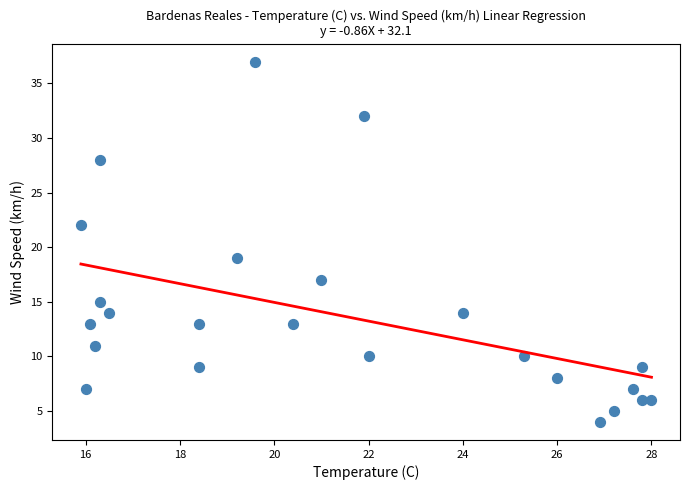

What is the range of Y values (max minus min)?

33